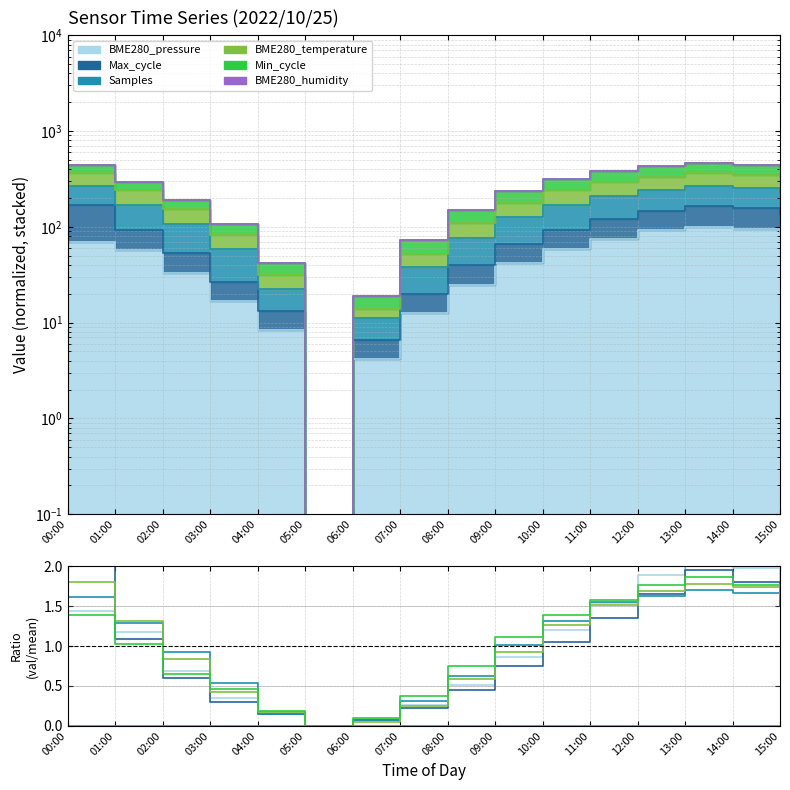

At which label does BME280_pressure first exceed 1?

00:00